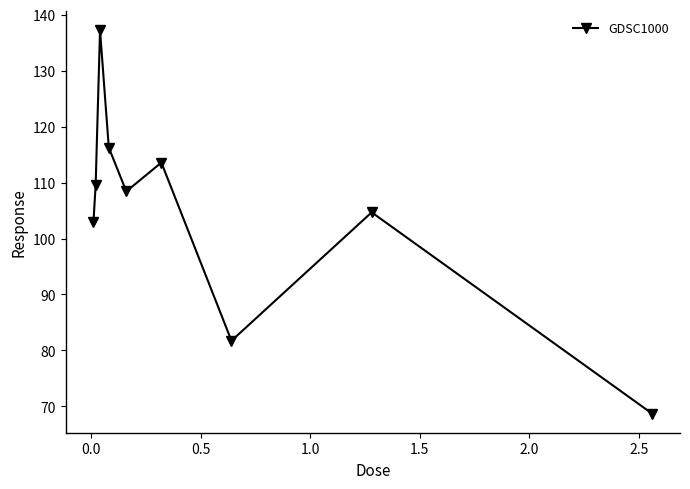

What is the difference between the maximum and minimum values?

68.5